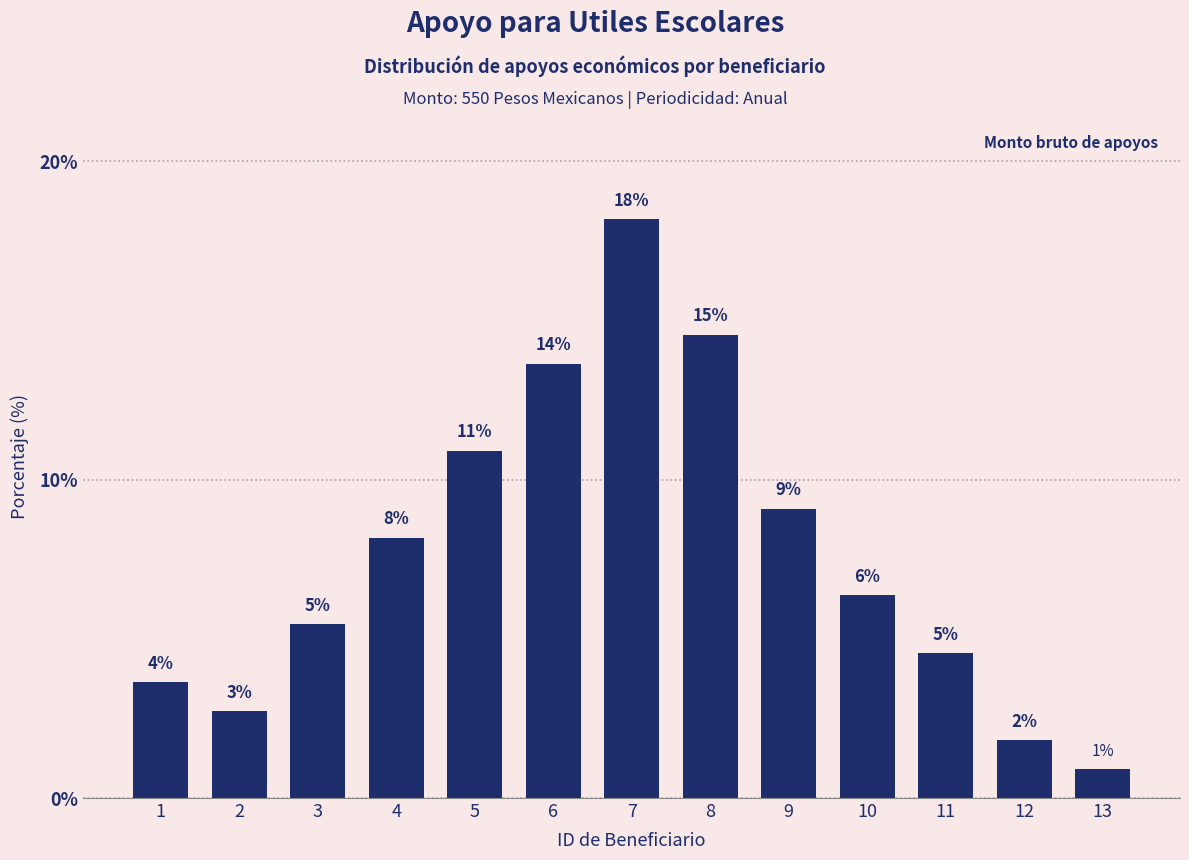

Does the chart contain any negative values?

No